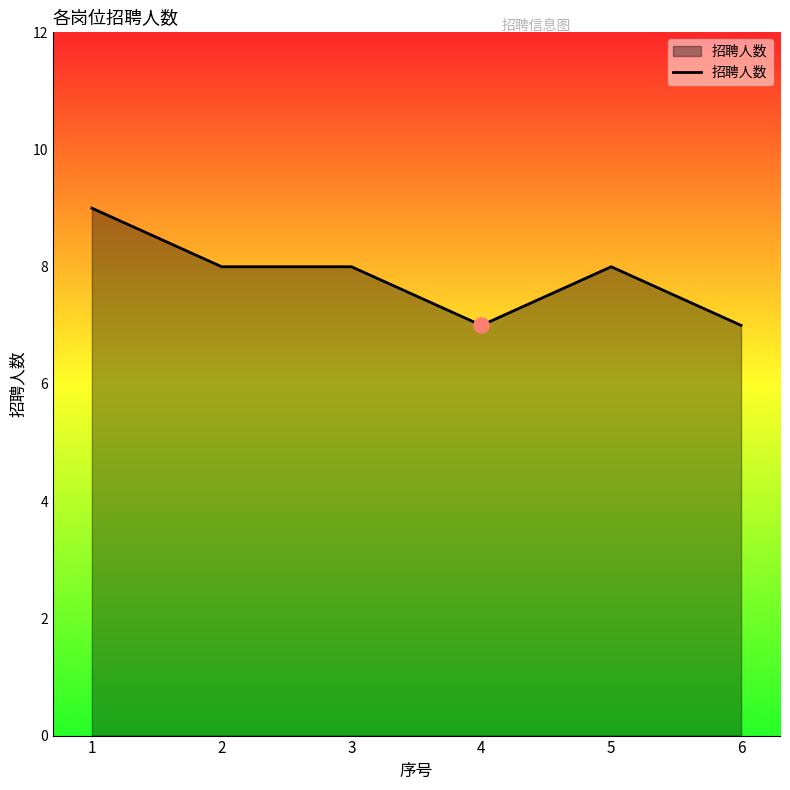

Approximately how many times larger is the value at 5 compared to 6?

1.1